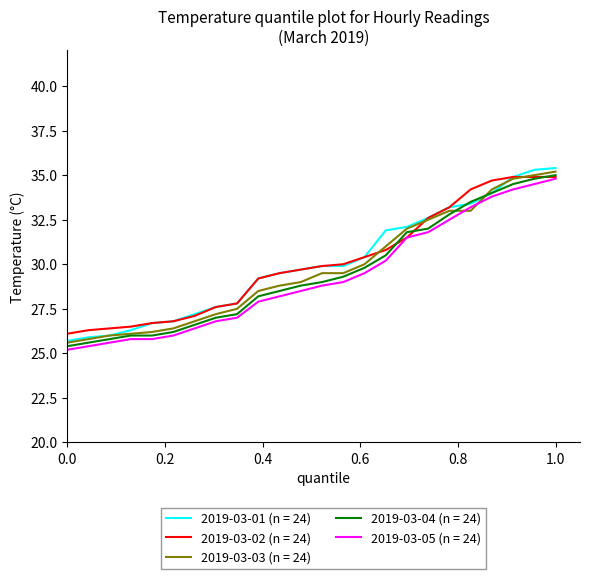

What is the smallest value displayed?

25.2